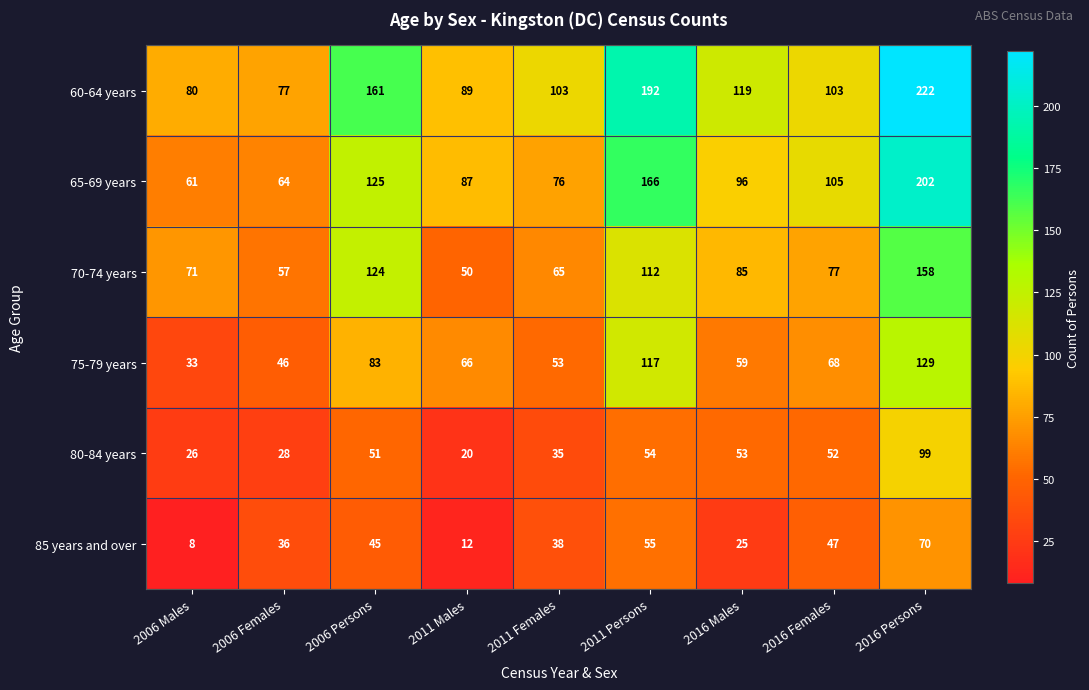

What is the total value across all series at 2006 Females?

308